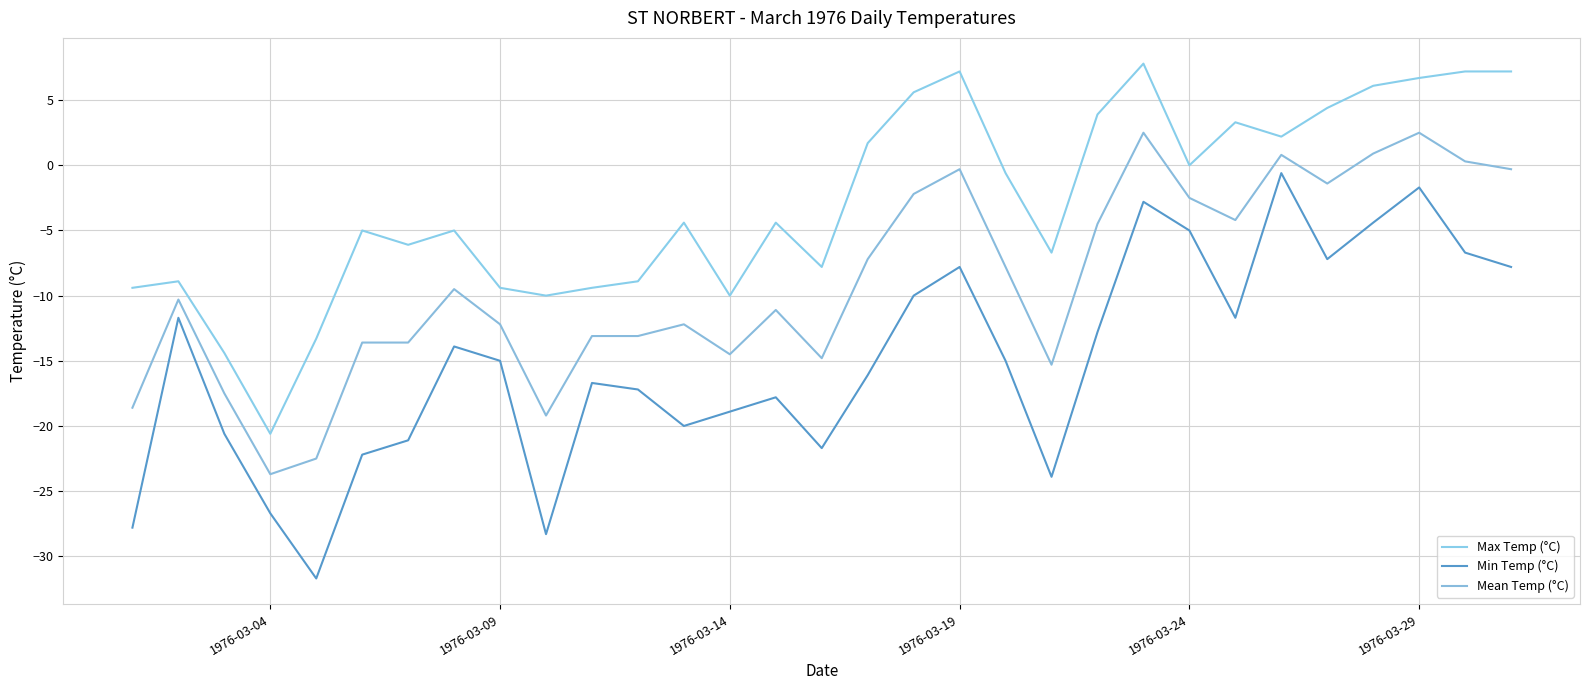

What is the difference between the second highest and minimum values in the Max Temp (°C) series?

27.8